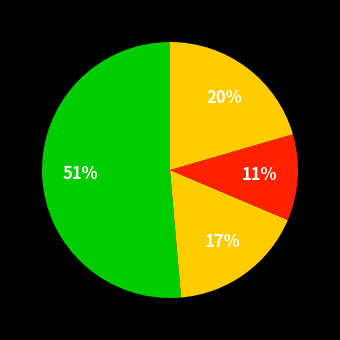

Is there any slice that represents more than half of the pie?

Yes